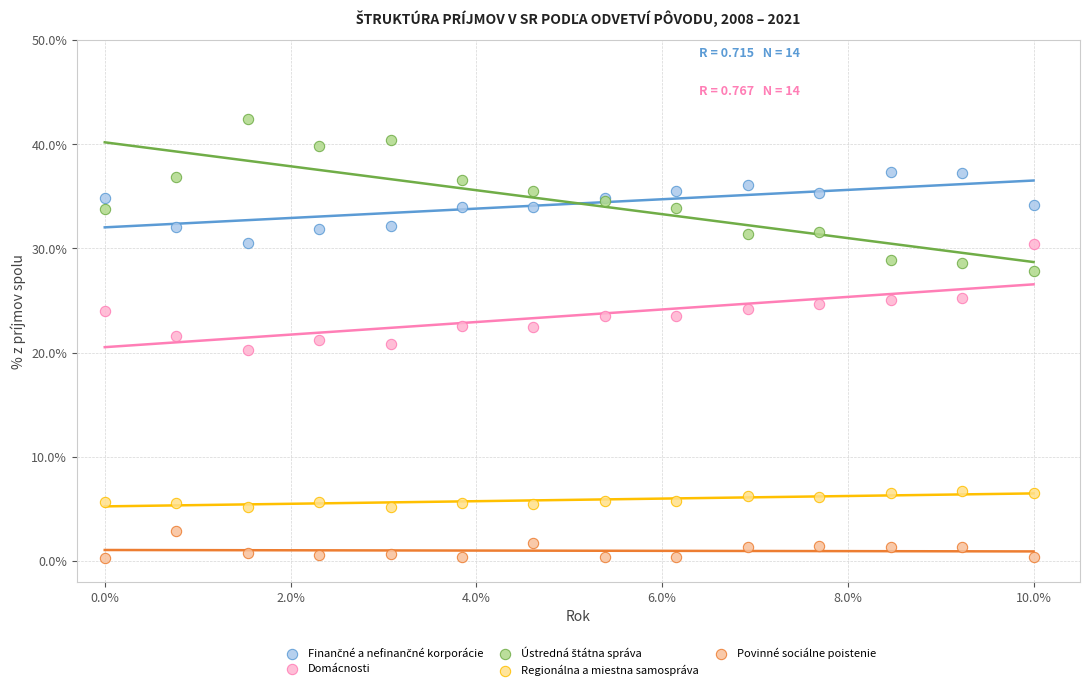

What is the X range (max minus min) for the scatter plot?

10.0